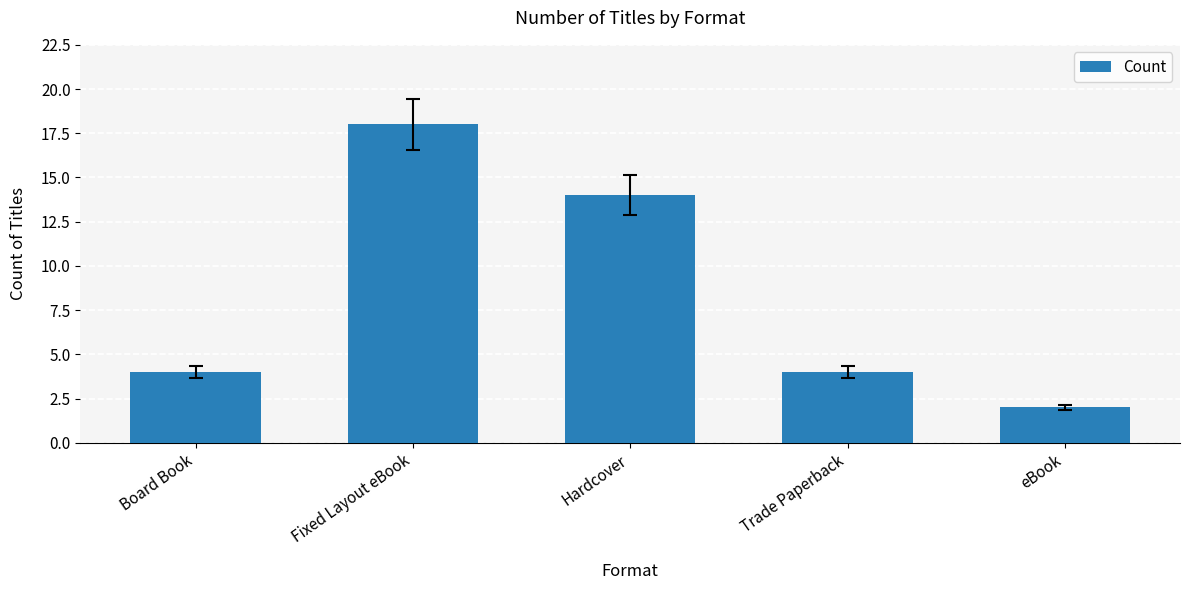

What is the average value?

8